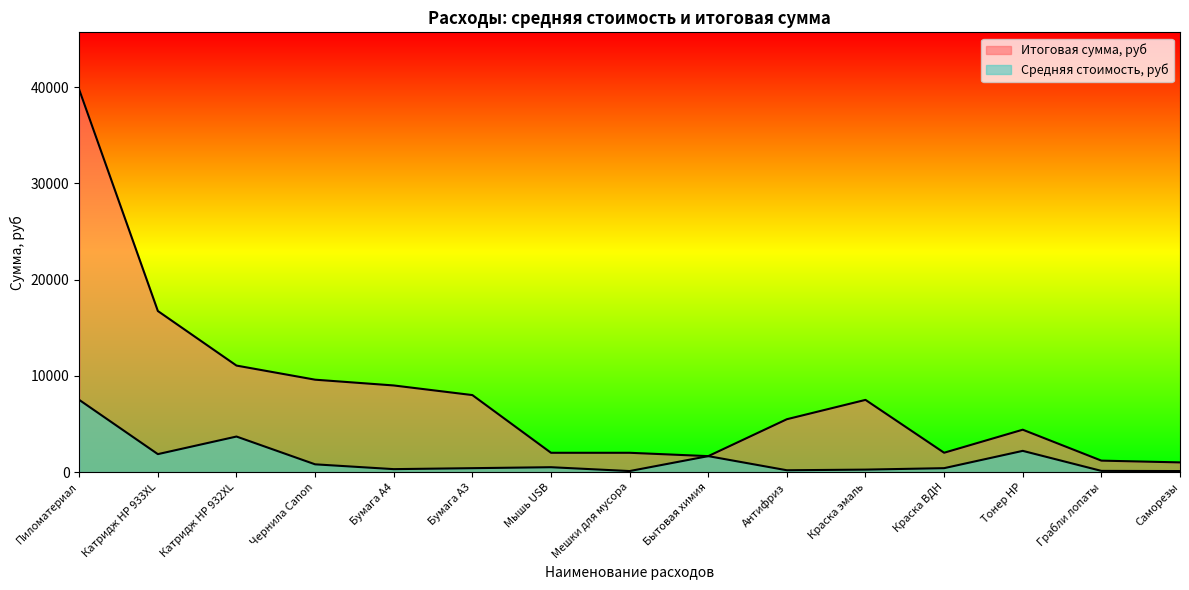

What is the value of the Средняя стоимость, руб point at the 5th from the left?

300.0